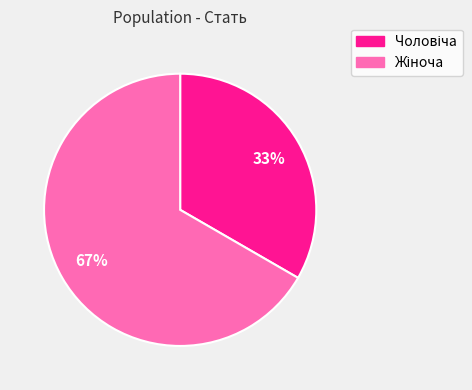

Is there any slice that represents more than half of the pie?

Yes